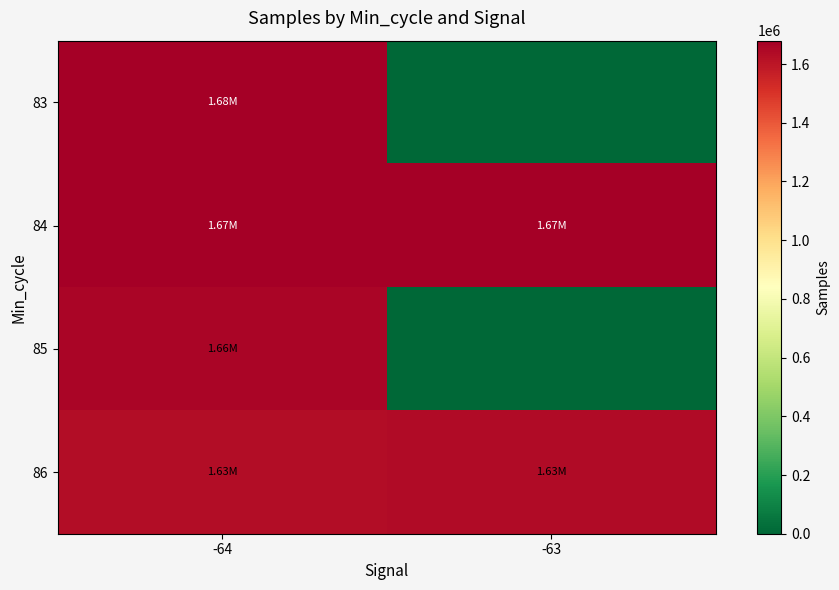

Reading left to right, list all the values displayed in this chart.

83: -64=1679683.0	-63=0.0
84: -64=1674247.7	-63=1674345.3
85: -64=1655175.5	-63=0.0
86: -64=1631837.2	-63=1634752.2